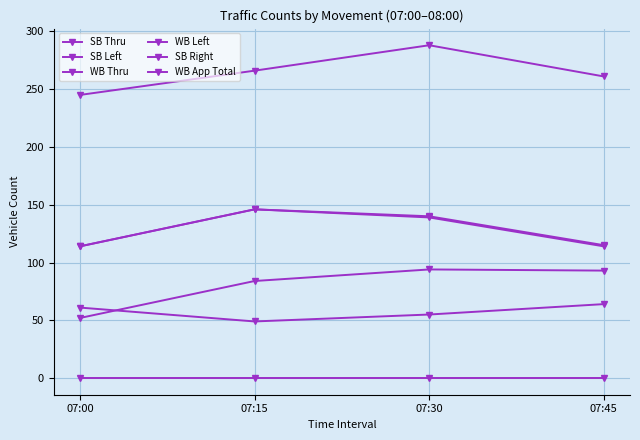

Where is WB App Total nearest to the value 130?

07:30